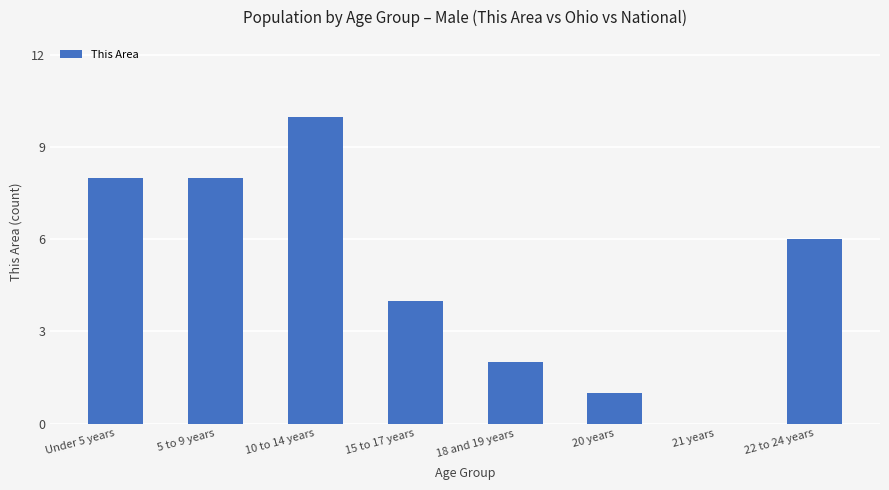

Which has a higher value, 21 years or 22 to 24 years?

22 to 24 years